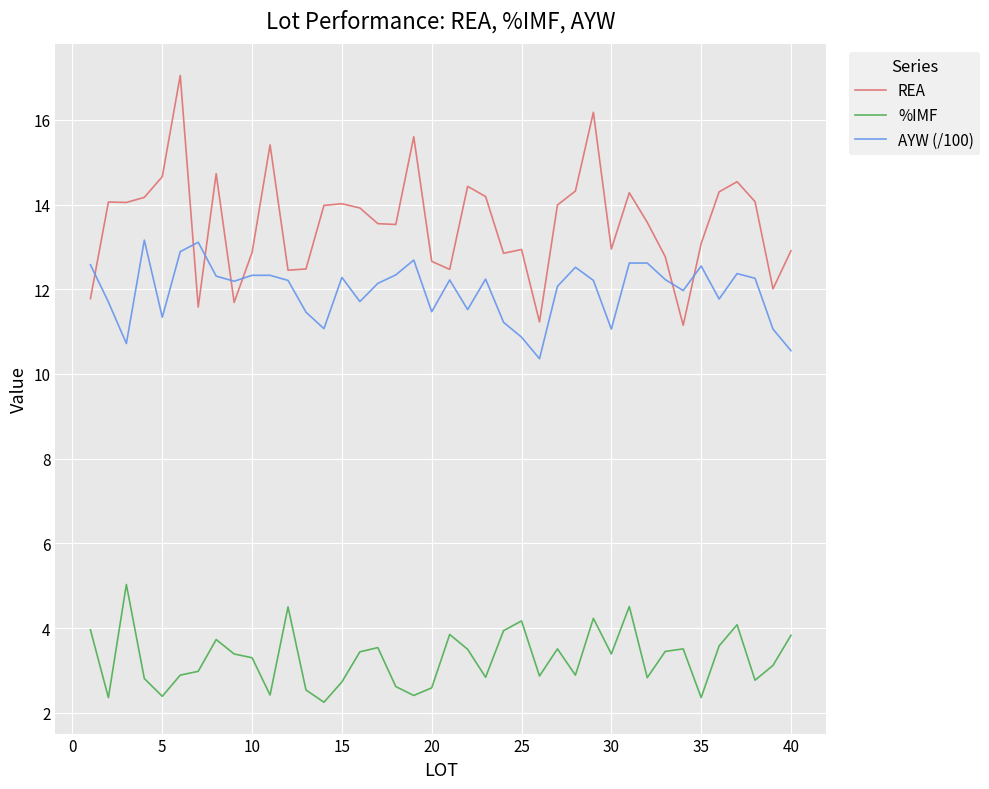

True or false: %IMF and AYW (/100) cross at least once.

False